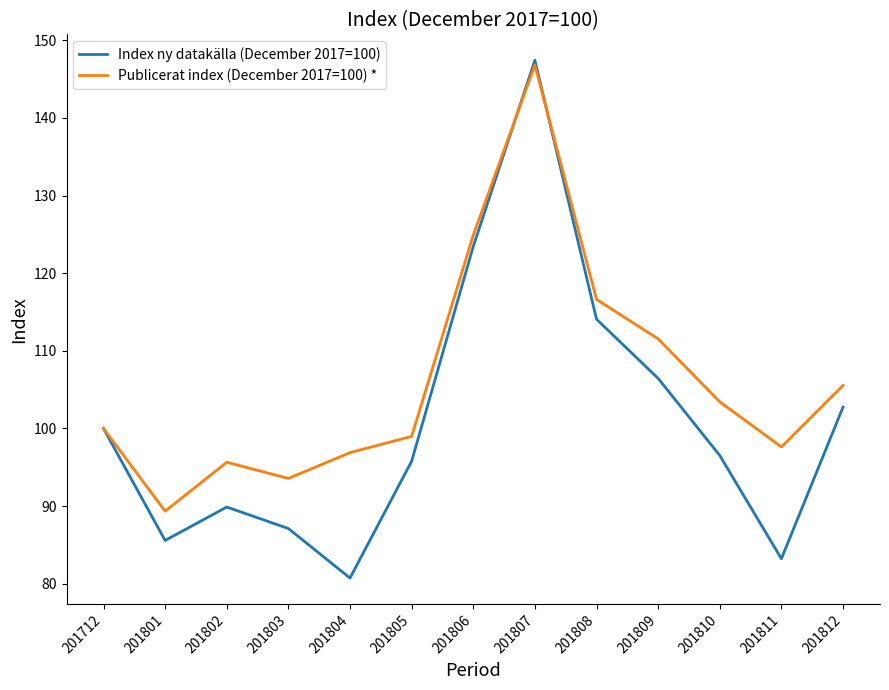

True or false: Index ny datakälla (December 2017=100) has a value of 69.4 at 201712.

False